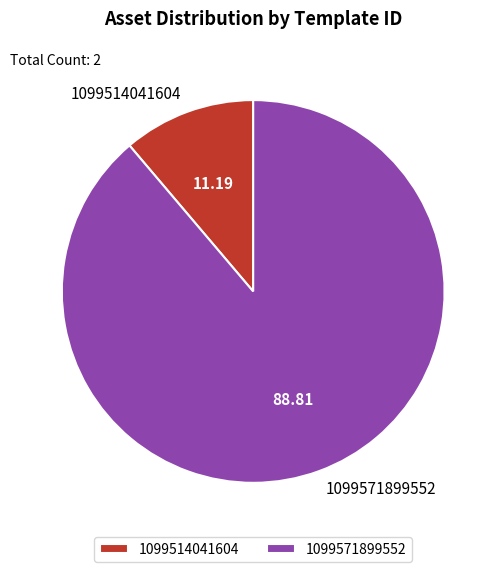

Does any single category account for the majority?

Yes